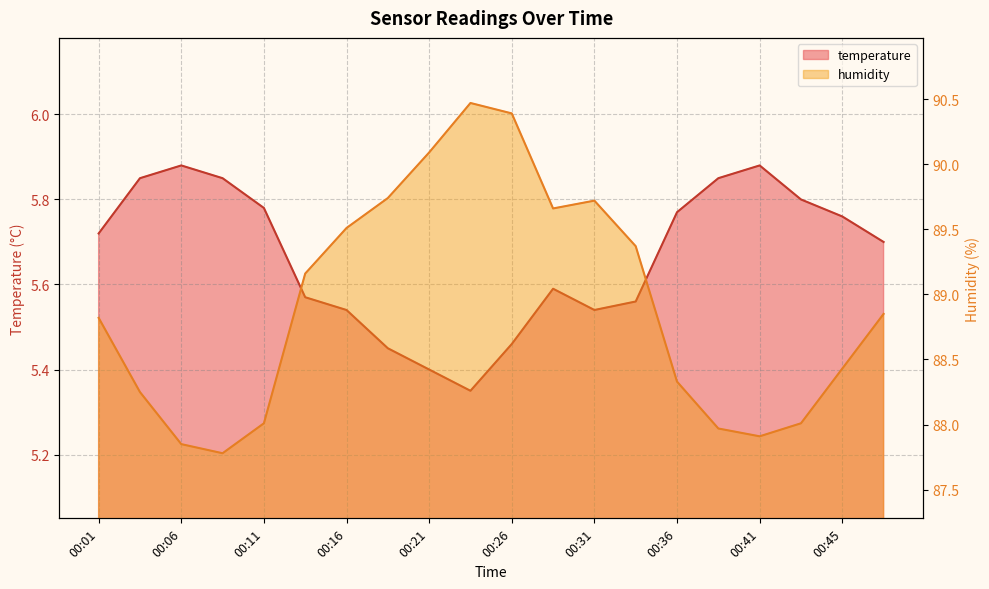

True or false: temperature has more than 1 interior local peaks.

True